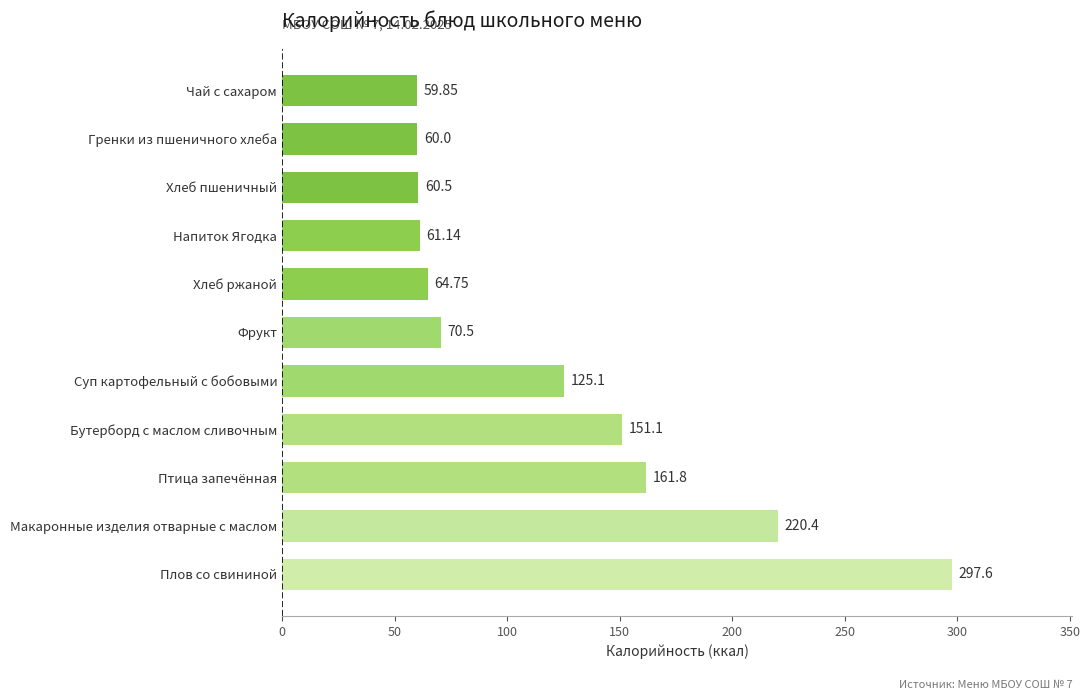

List the labels in order of value, smallest first.

Чай с сахаром, Гренки из пшеничного хлеба, Хлеб пшеничный, Напиток Ягодка, Хлеб ржаной, Фрукт, Суп картофельный с бобовыми, Бутерборд с маслом сливочным, Птица запечённая, Макаронные изделия отварные с маслом, Плов со свининой